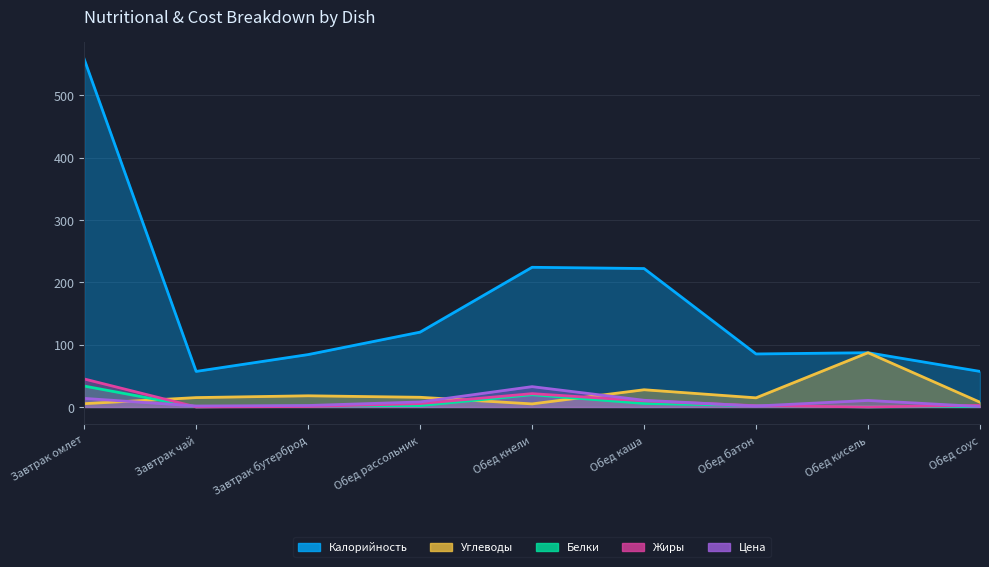

True or false: Белки and Жиры intersect in this chart.

True